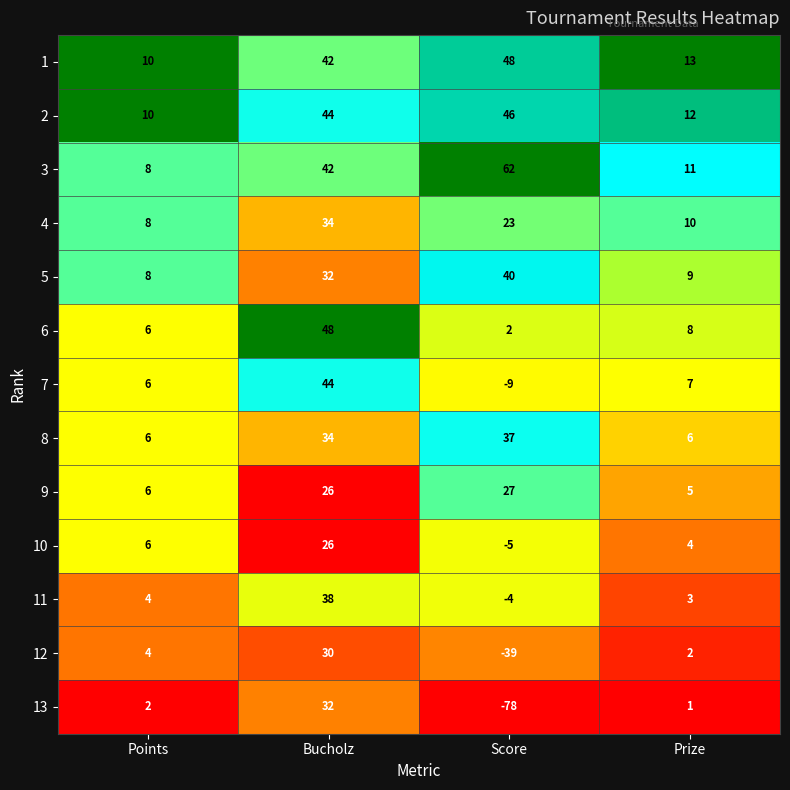

True or false: 13 has a value of -78 at Score.

True